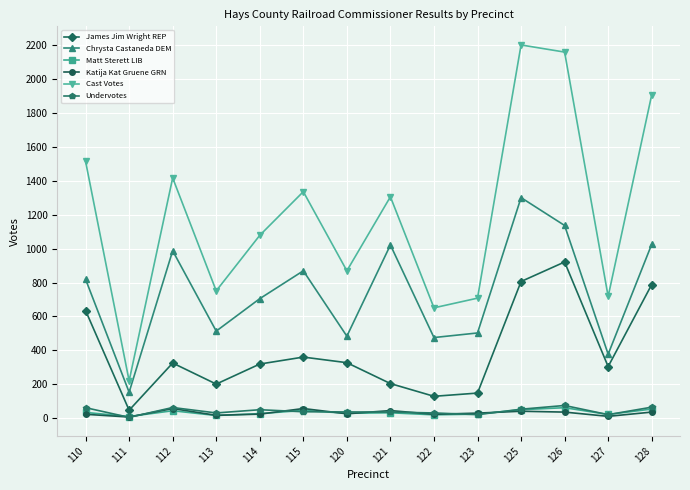

What is the highest value of the Katija Kat Gruene GRN series?

58